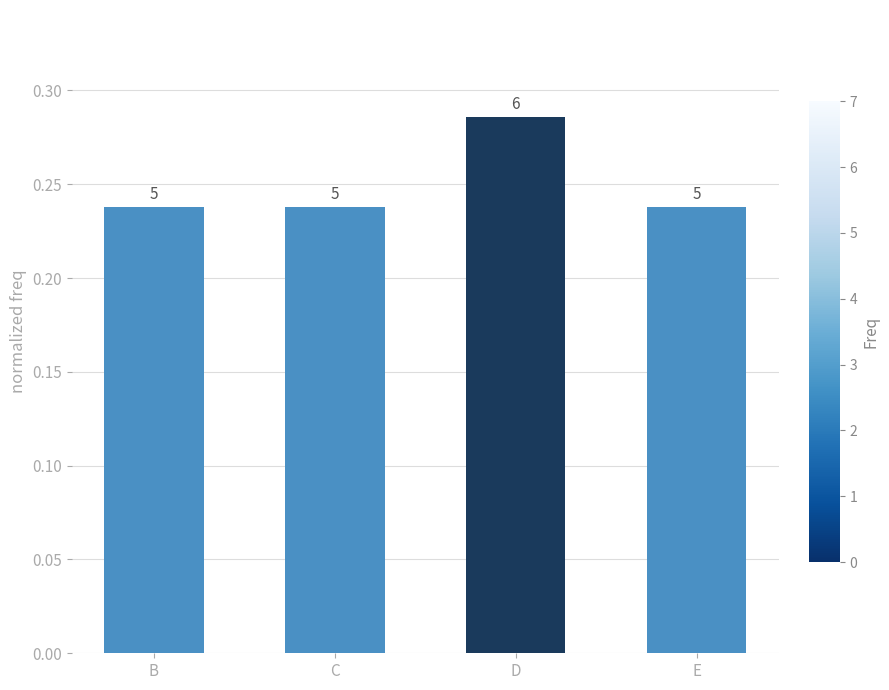

Between E and C, which is larger?

E